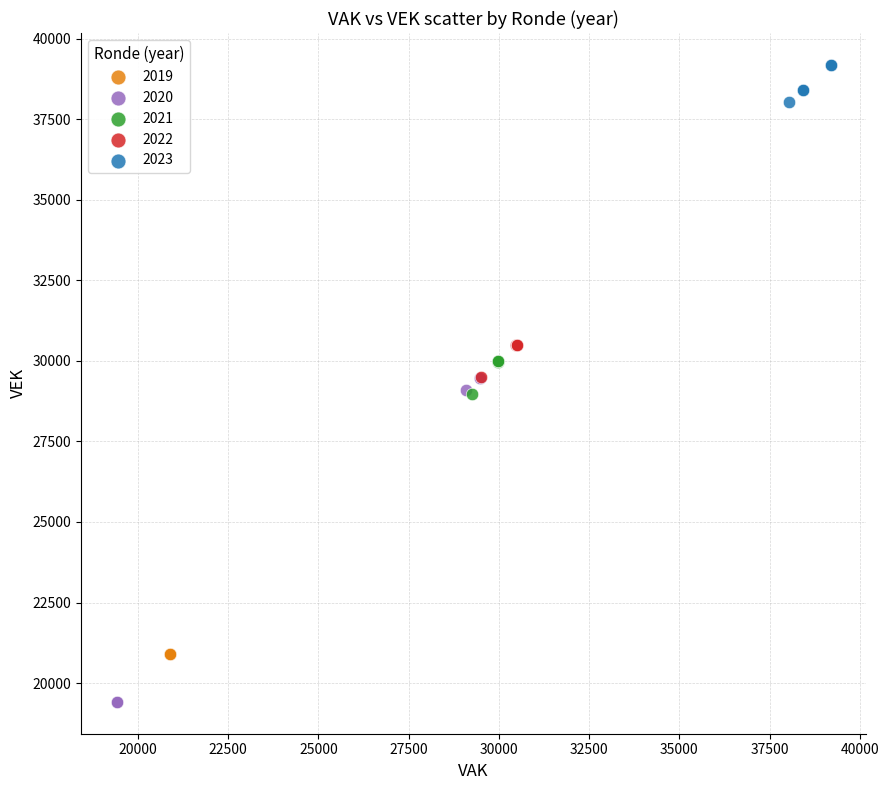

Which series reaches the maximum Y coordinate?

2023